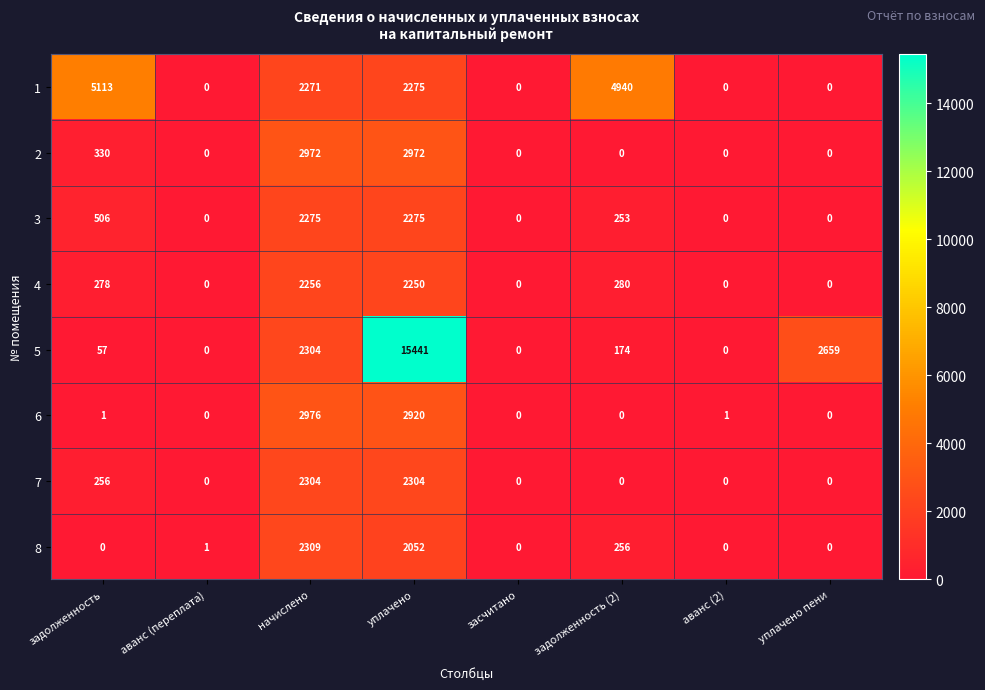

At which category is the sum across all series the highest?

уплачено